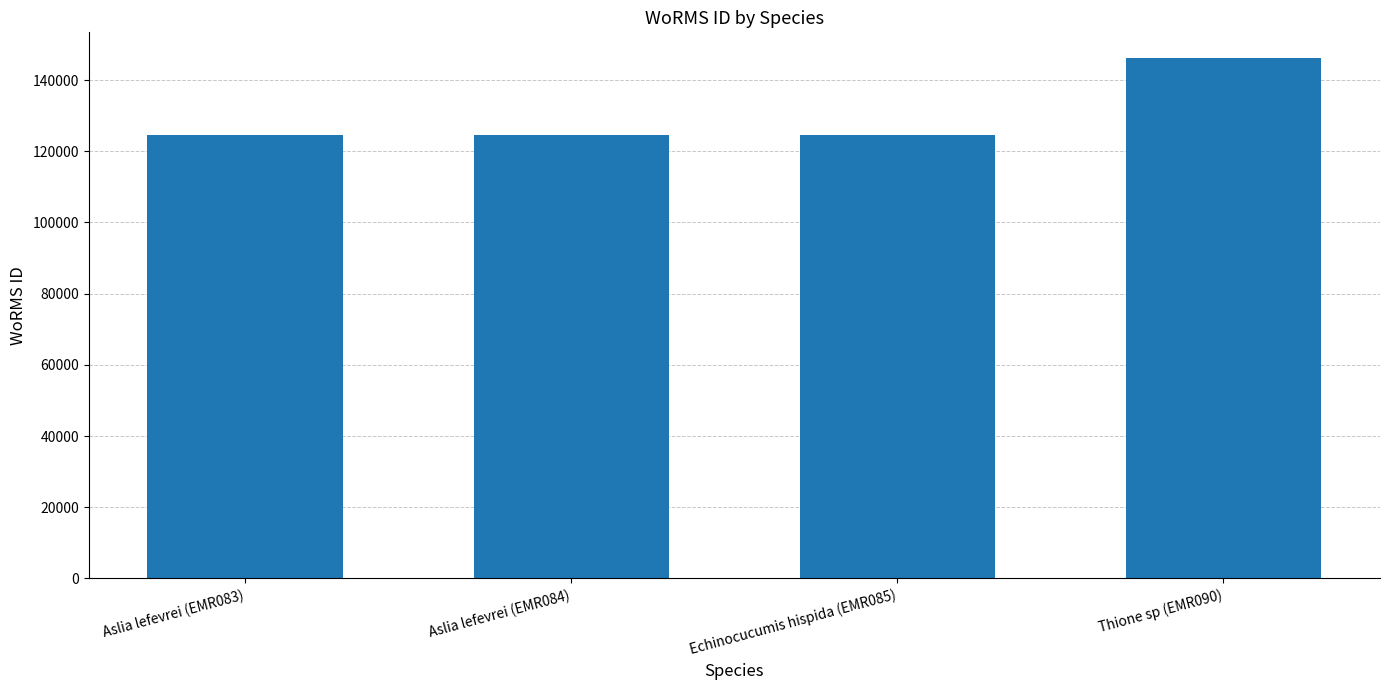

What position from the left is Aslia lefevrei (EMR083)?

1